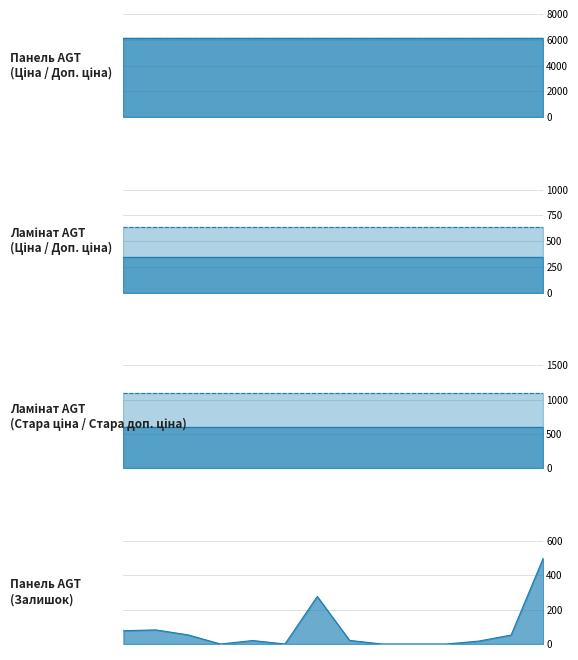

What is the value of the Ціна point at the 2nd from the left?

6143.2